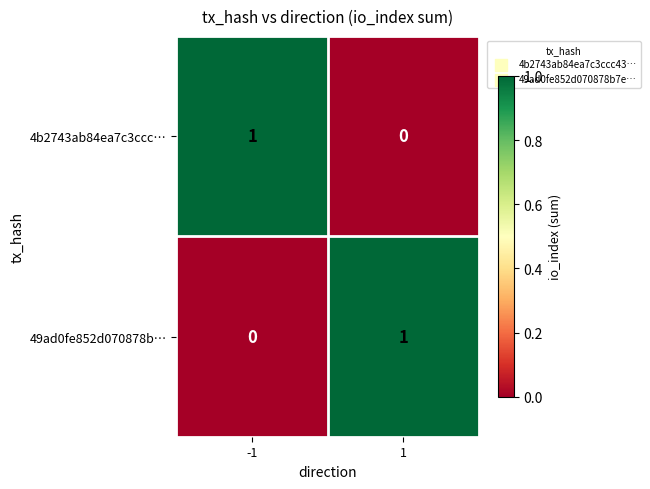

True or false: 49ad0fe852d070878b… has a value of 0 at 1.

False